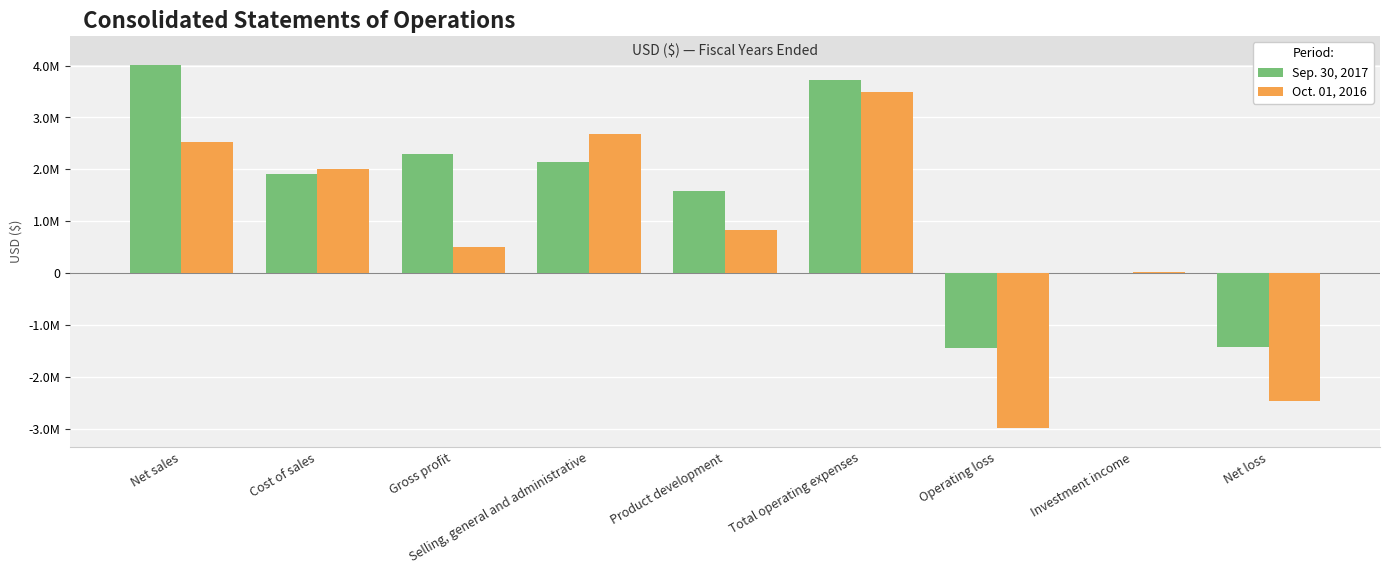

What is the smallest value displayed?

-2989328